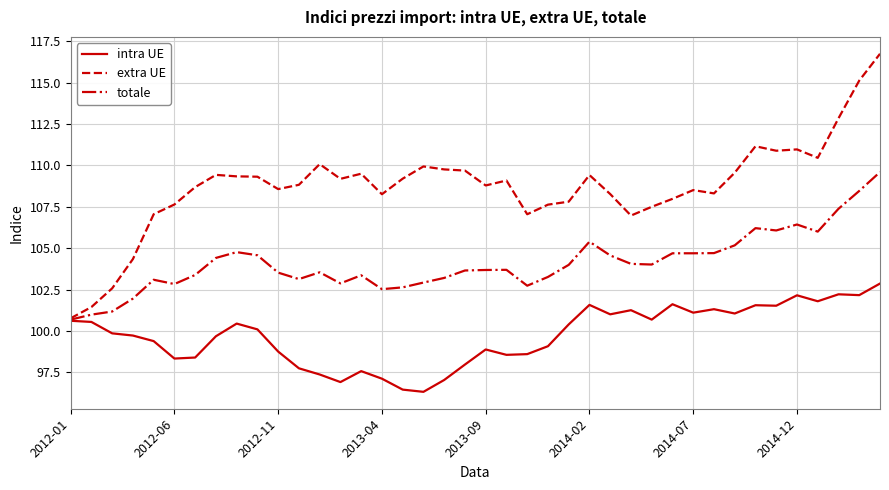

Rank the series by their average value, from lowest to highest.

intra UE, totale, extra UE